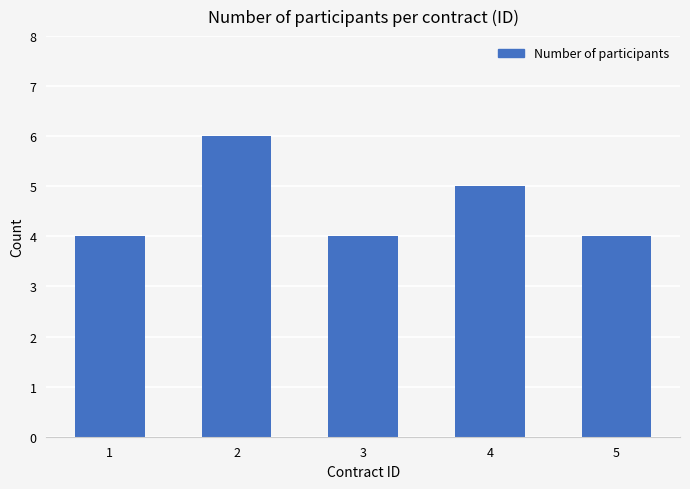

Reading left to right, extract all data points from this chart.

4	6	4	5	4